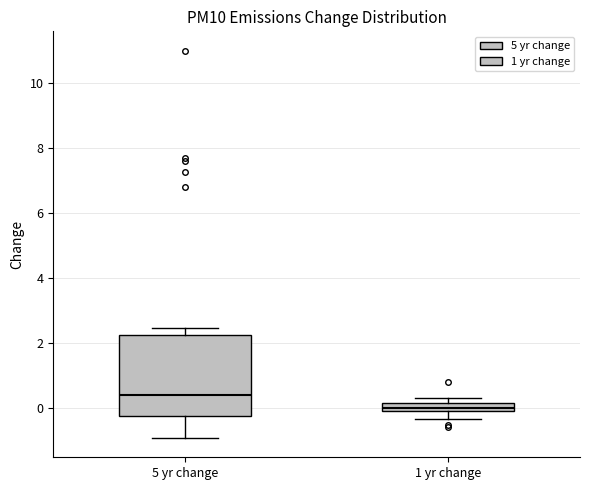

Which box has the lowest median line?

1 yr change